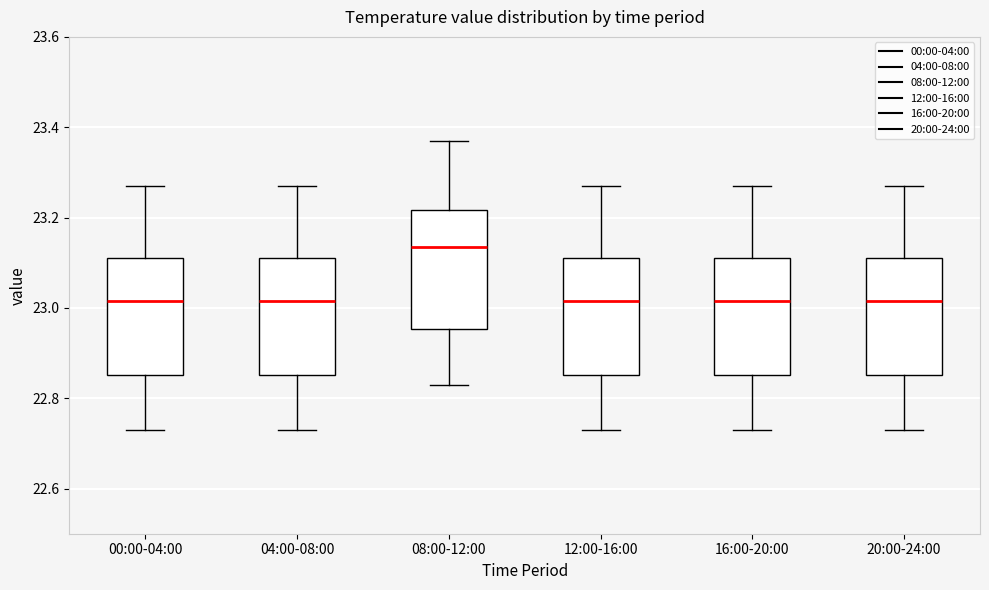

Reading left to right, transcribe this box plot: for each box, give where its median line is, the range the box spans, and where its two whiskers end, as read against the y-axis. The values are not printed on the chart, so give them approximately, as read against the axis.

00:00-04:00: median 23.02, box 22.86 to 23.12, whiskers 22.74 to 23.28
04:00-08:00: median 23.02, box 22.86 to 23.12, whiskers 22.74 to 23.28
08:00-12:00: median 23.14, box 22.96 to 23.22, whiskers 22.84 to 23.38
12:00-16:00: median 23.02, box 22.86 to 23.12, whiskers 22.74 to 23.28
16:00-20:00: median 23.02, box 22.86 to 23.12, whiskers 22.74 to 23.28
20:00-24:00: median 23.02, box 22.86 to 23.12, whiskers 22.74 to 23.28